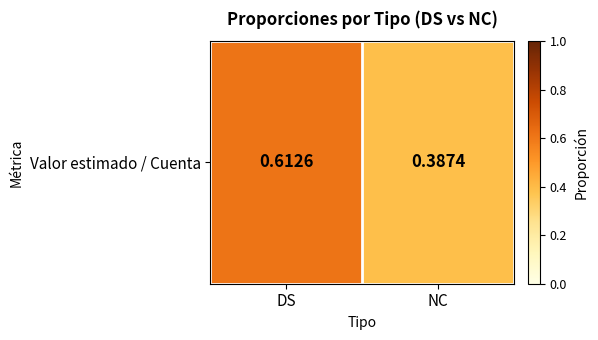

Between NC and DS, which is larger?

DS